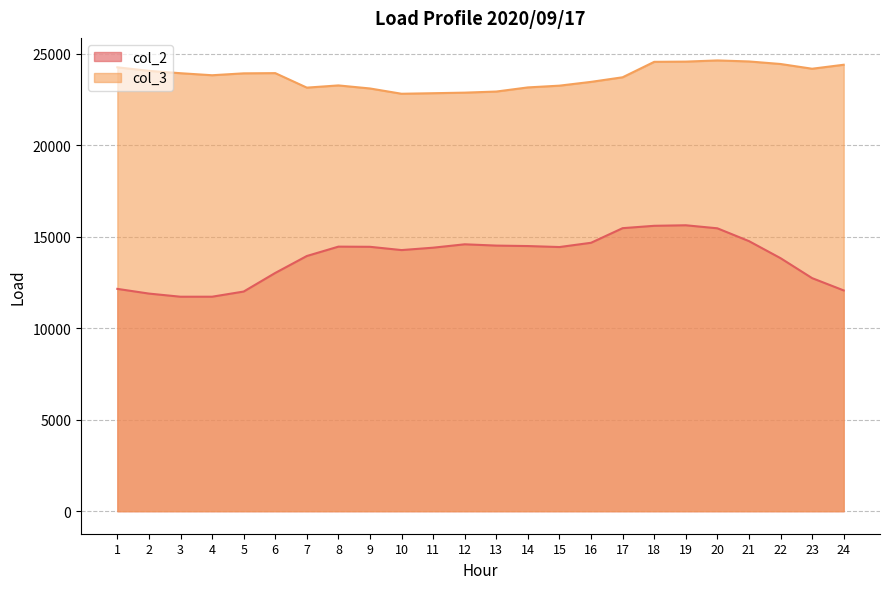

True or false: col_3 and col_2 intersect in this chart.

False